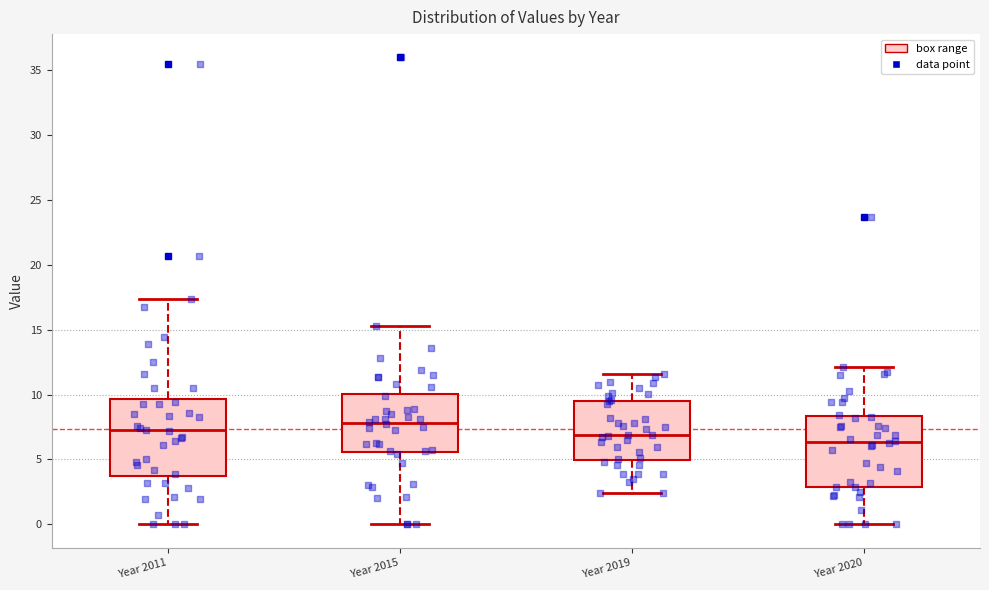

Reading left to right, transcribe this box plot: for each box, give where its median line is, the range the box spans, and where its two whiskers end, as read against the y-axis. The values are not printed on the chart, so give them approximately, as read against the axis.

Year 2011: median 7.0, box 3.5 to 9.5, whiskers 0.0 to 17.5
Year 2015: median 8.0, box 5.5 to 10.0, whiskers 0.0 to 15.5
Year 2019: median 7.0, box 5.0 to 9.5, whiskers 2.5 to 11.5
Year 2020: median 6.5, box 3.0 to 8.5, whiskers 0.0 to 12.0